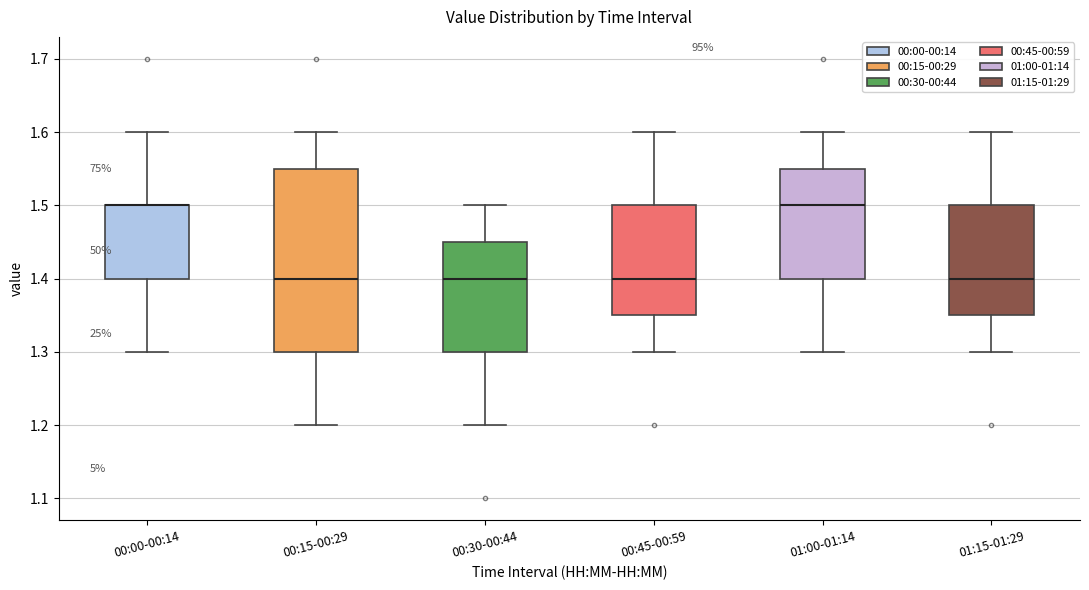

Reading left to right, read every box against the y-axis: the position of its median line, the range the box covers, and the ends of its whiskers. The values are not printed on the chart, so give them approximately, as read against the axis.

00:00-00:14: median 1.50 (drawn on the box's upper edge), box 1.40 to 1.50, whiskers 1.30 to 1.60
00:15-00:29: median 1.40, box 1.30 to 1.55, whiskers 1.20 to 1.60
00:30-00:44: median 1.40, box 1.30 to 1.45, whiskers 1.20 to 1.50
00:45-00:59: median 1.40, box 1.35 to 1.50, whiskers 1.30 to 1.60
01:00-01:14: median 1.50, box 1.40 to 1.55, whiskers 1.30 to 1.60
01:15-01:29: median 1.40, box 1.35 to 1.50, whiskers 1.30 to 1.60